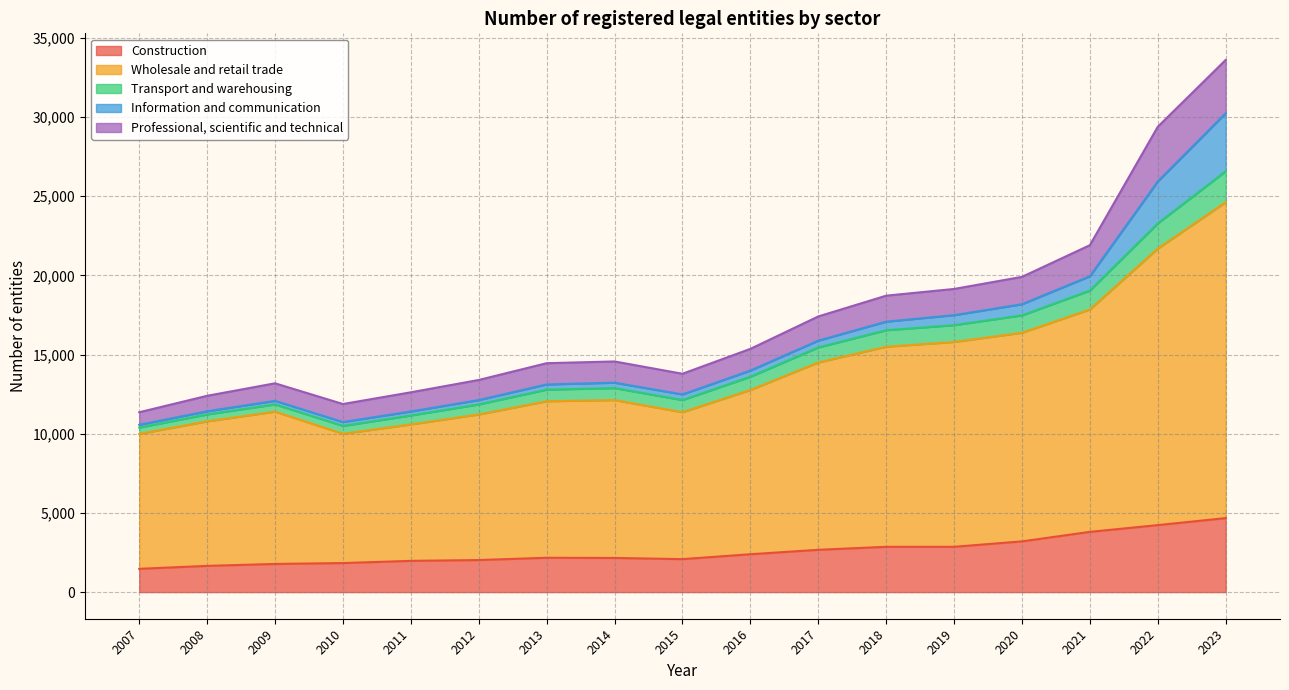

Is the value of Wholesale and retail trade at 2014 greater than the value of Transport and warehousing at 2007?

Yes